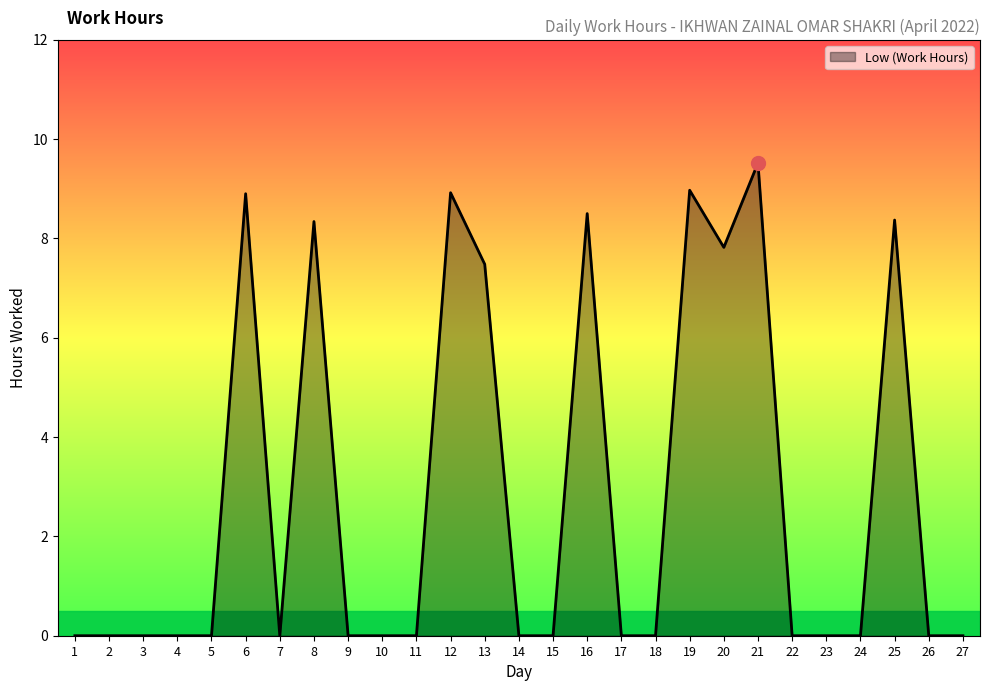

Is it true that the value at 20 is 7.8?

True